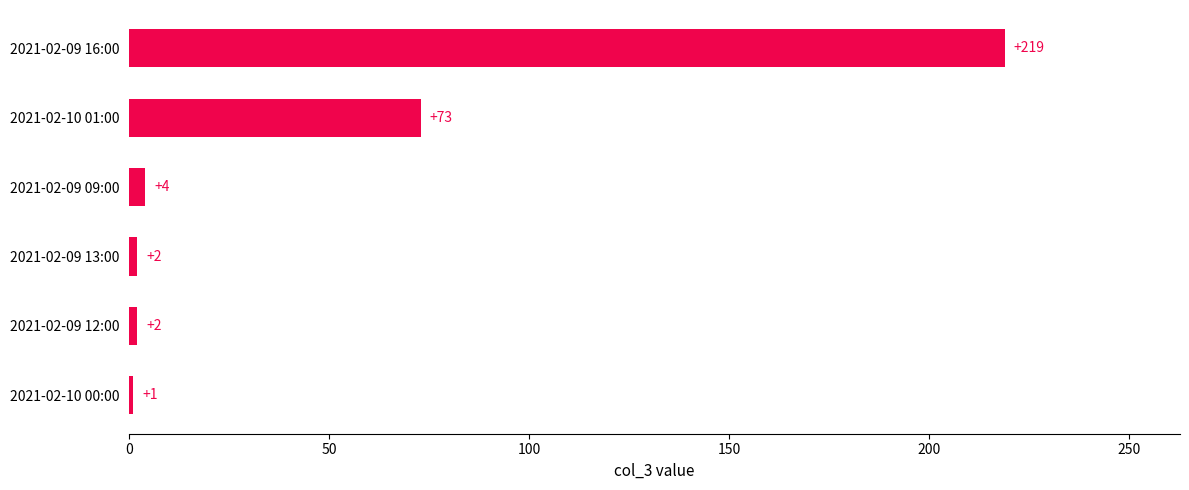

At which label is the value closest to 110?

2021-02-10 01:00